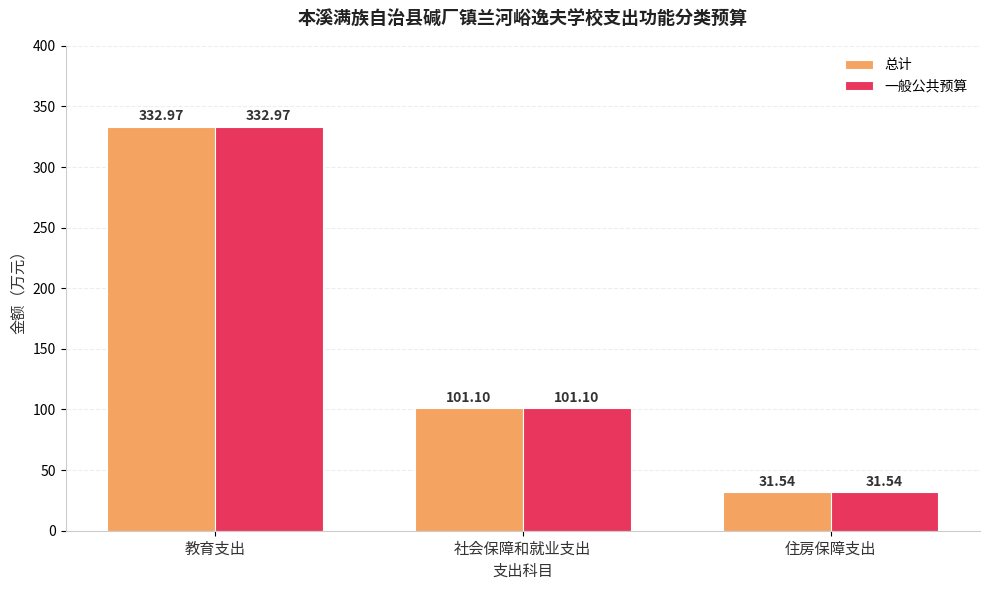

Which category has the lowest value across all series?

住房保障支出